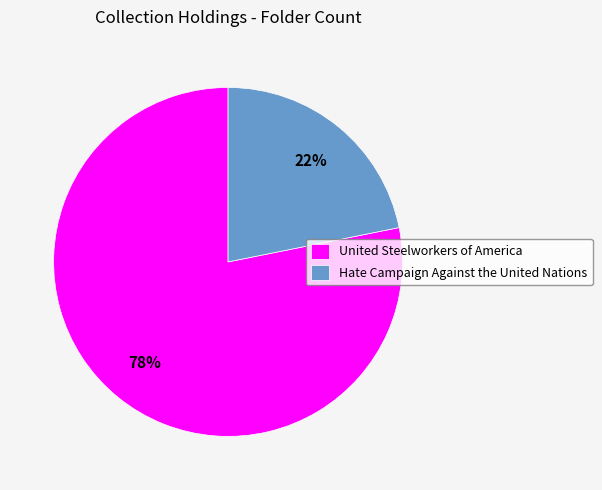

True or false: United Steelworkers of America accounts for 86% of the total.

False